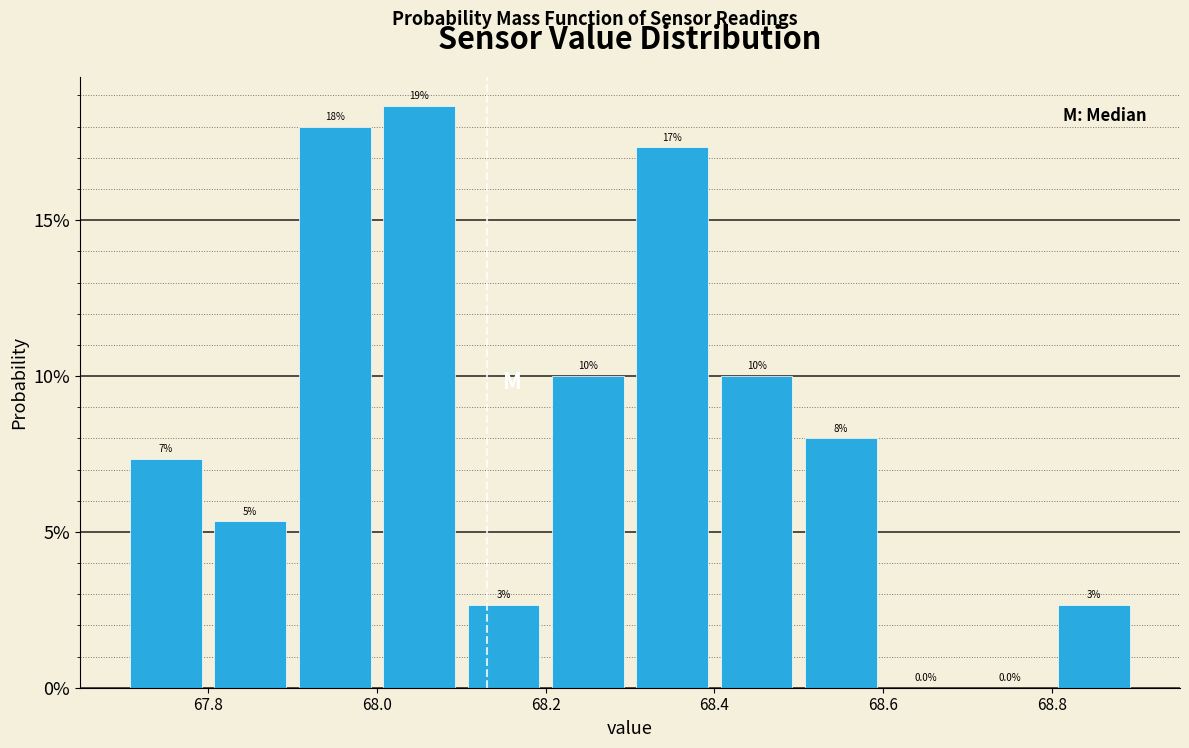

Which range on the x-axis has the tallest bar?

68.0 to 68.1